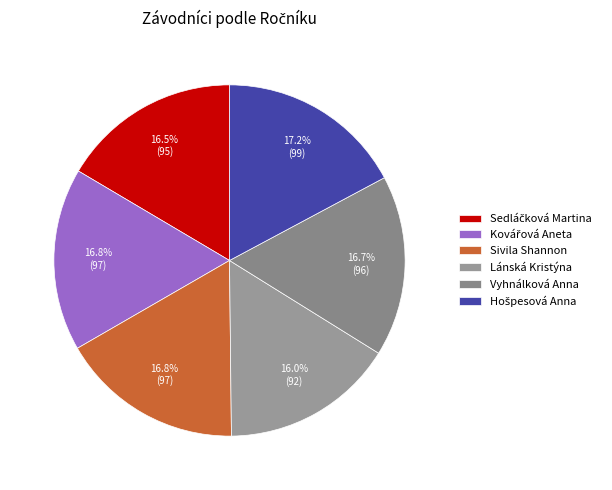

What is the change in value from Sedláčková Martina to Sivila Shannon?

+2